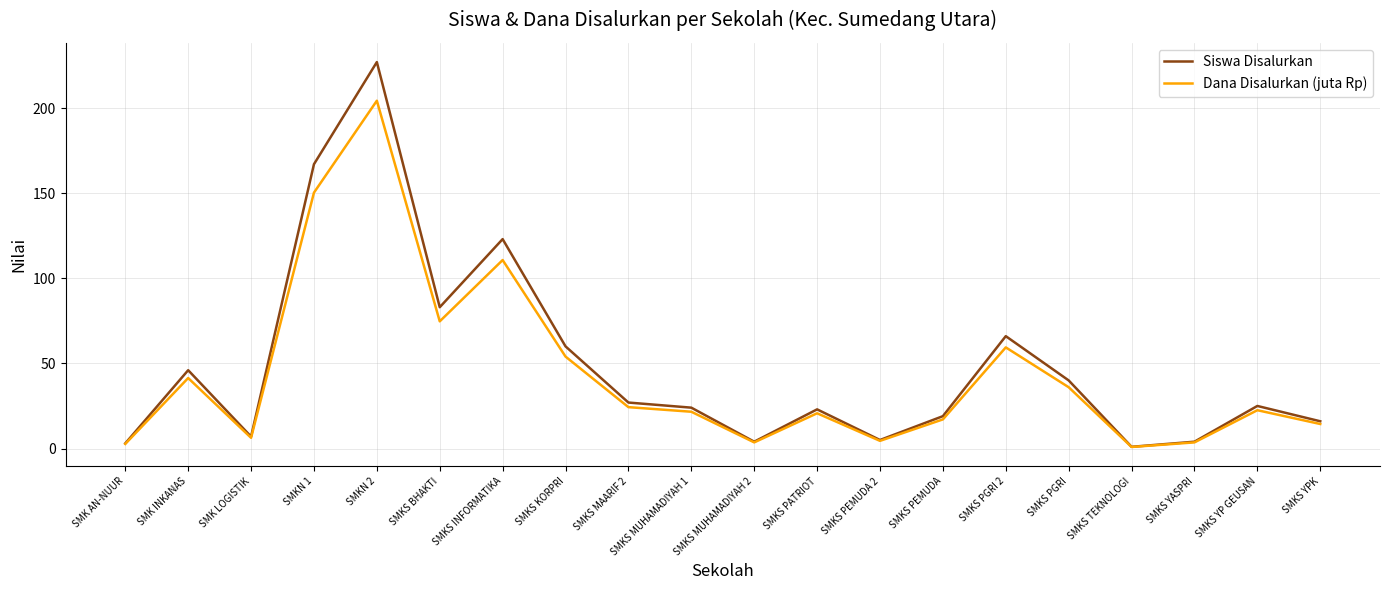

Rank the series by their maximum value, from highest to lowest.

Siswa Disalurkan, Dana Disalurkan (juta Rp)